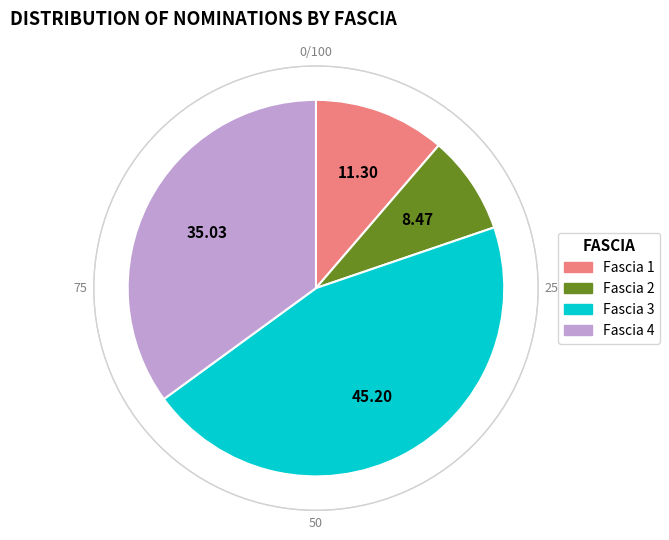

Which category has the biggest portion of the pie?

Fascia 3